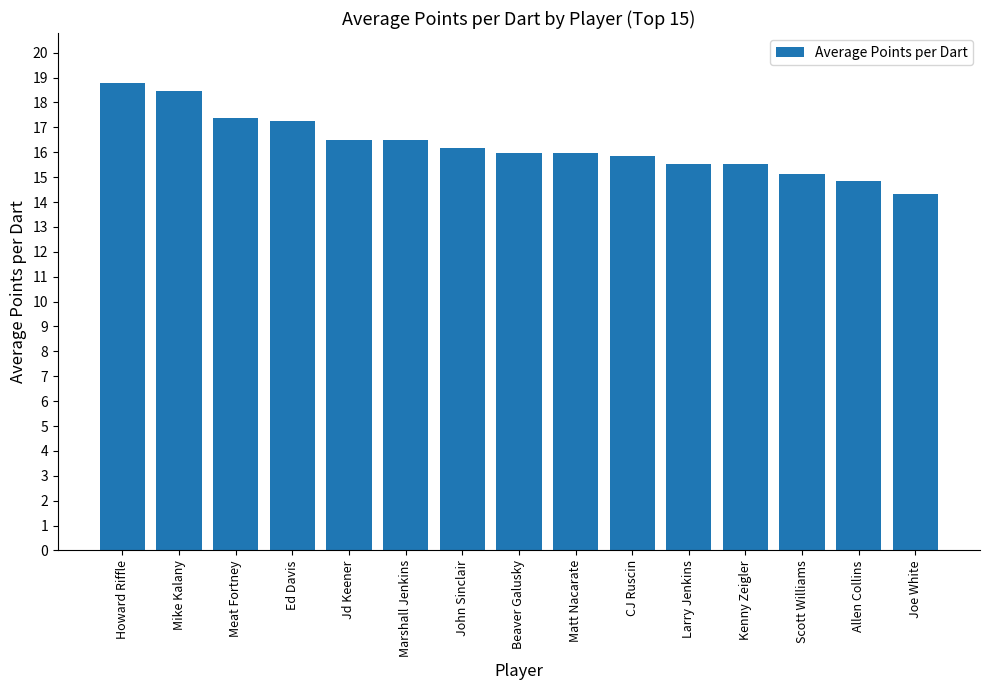

The chart shows a value of 16.2 at John Sinclair. True or false?

True